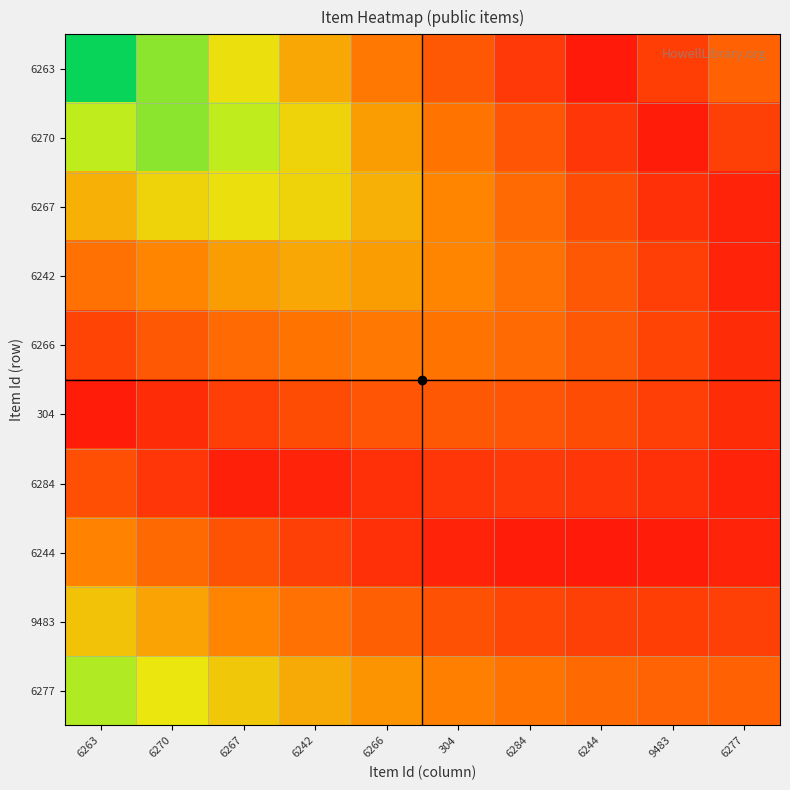

Between 6263 and 6267, which series saw the biggest shift?

6263